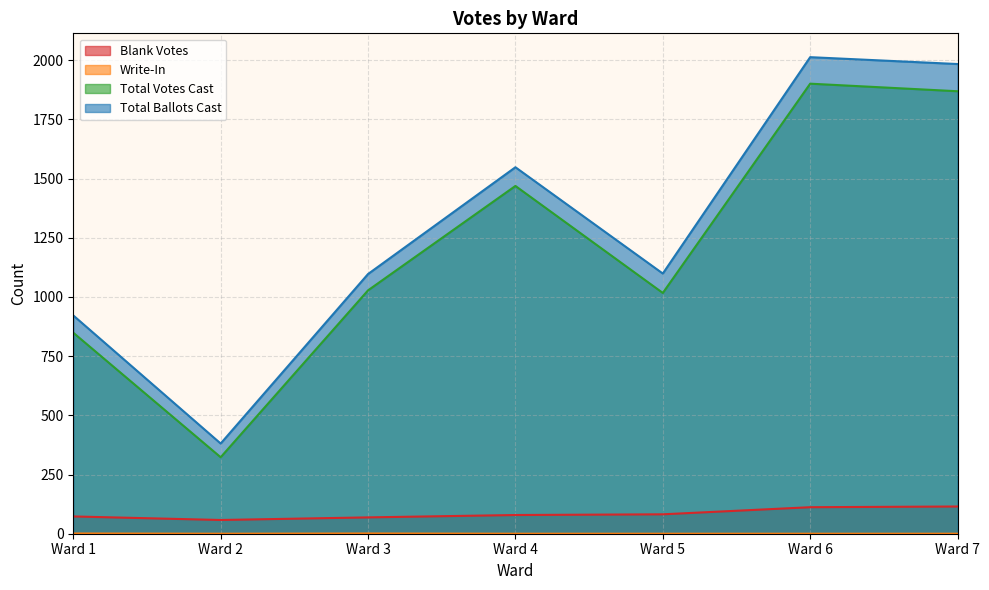

True or false: Total Ballots Cast and Blank Votes cross at least once.

False